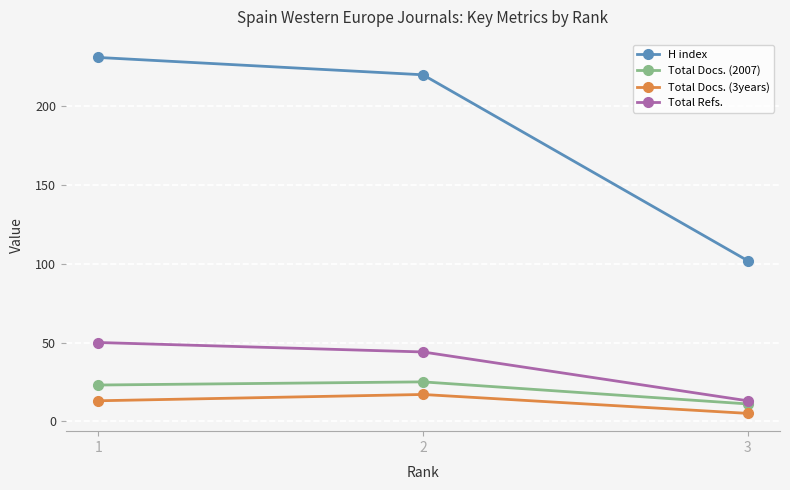

What are all the series names shown in the legend?

H index, Total Docs. (2007), Total Docs. (3years), Total Refs.